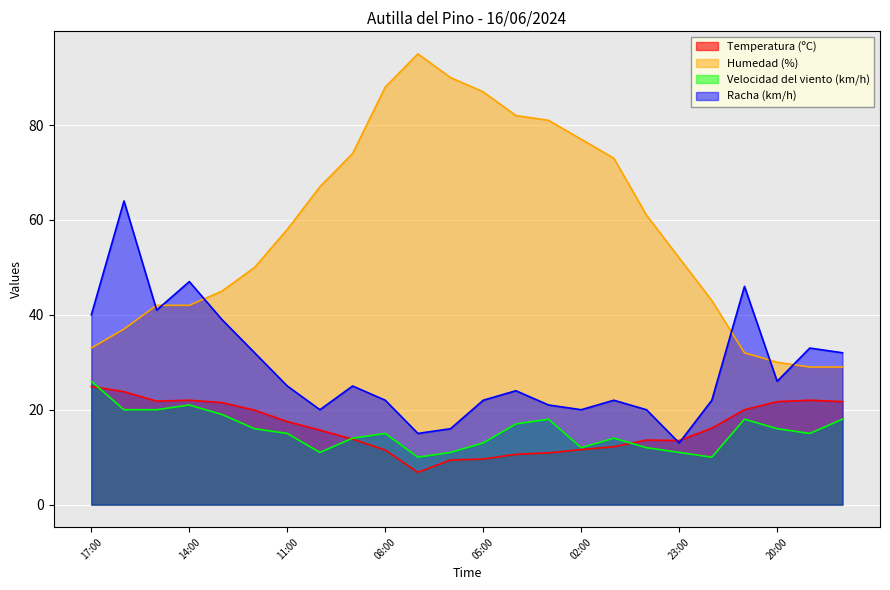

Is it true that Velocidad del viento (km/h) equals 19.0 at 13:00?

True